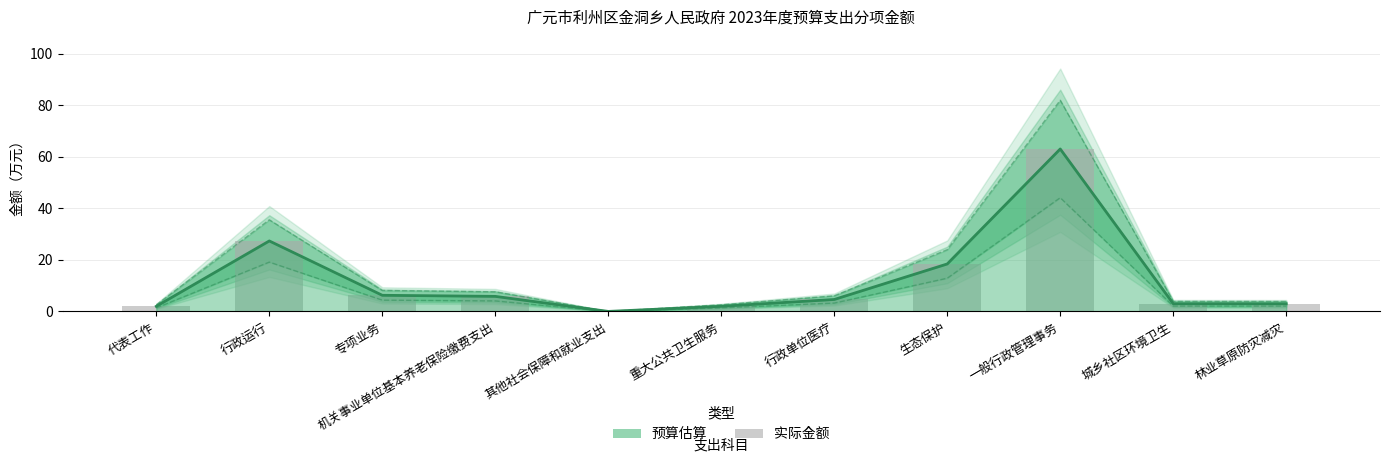

How many data points does each series have?

11